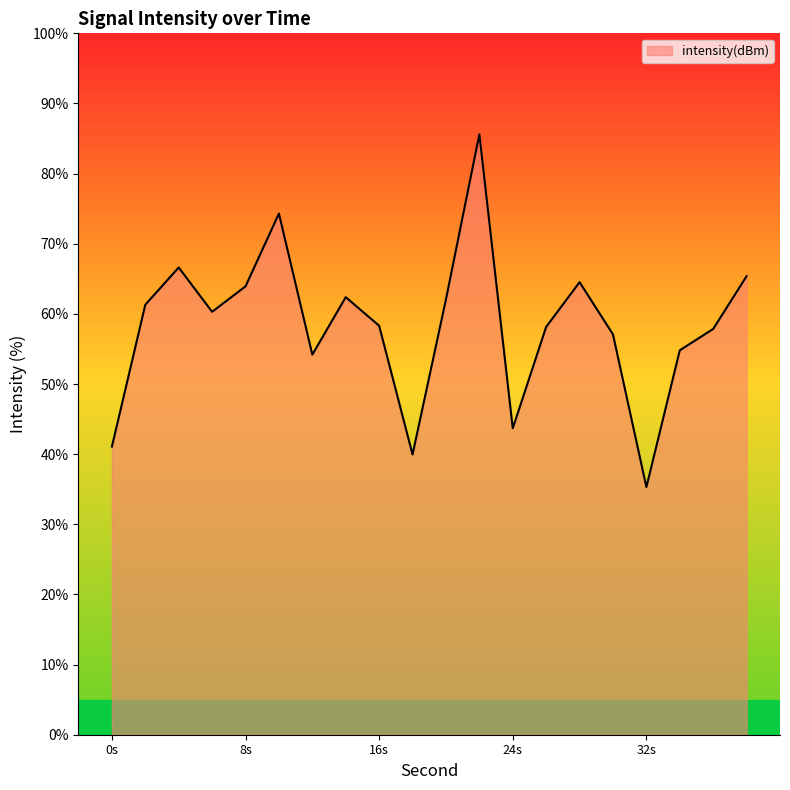

What is the smallest value displayed?

35.3